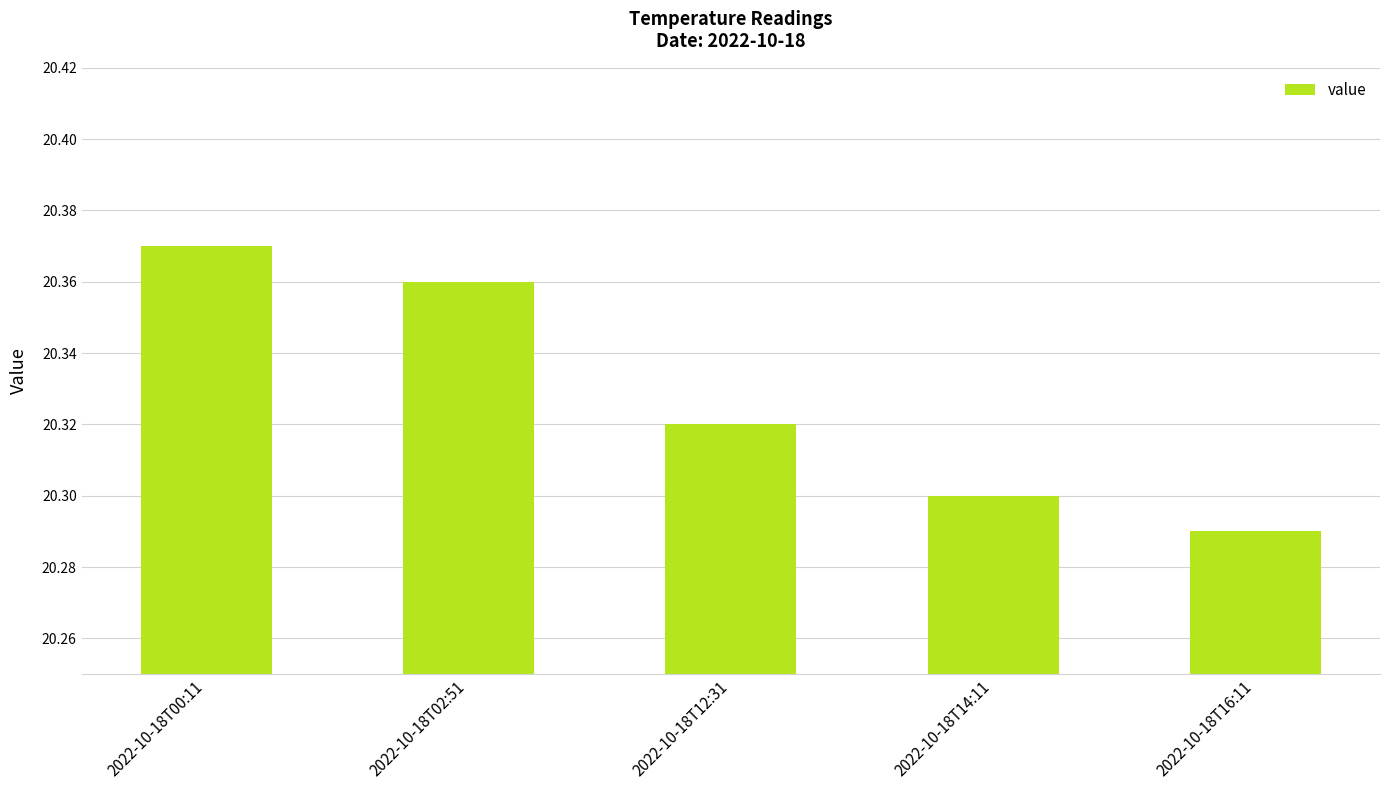

At which label is the value closest to 20?

2022-10-18T16:11